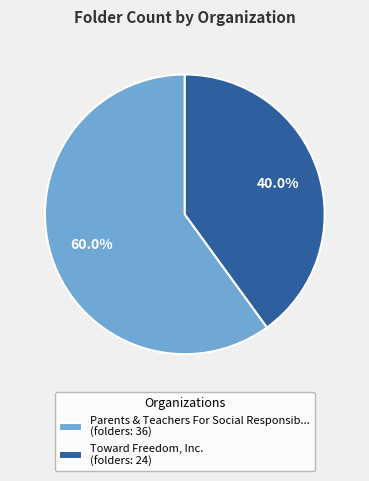

Rank the categories by value from lowest to highest.

Toward Freedom, Inc. (folders: 24), Parents & Teachers For Social Responsib... (folders: 36)